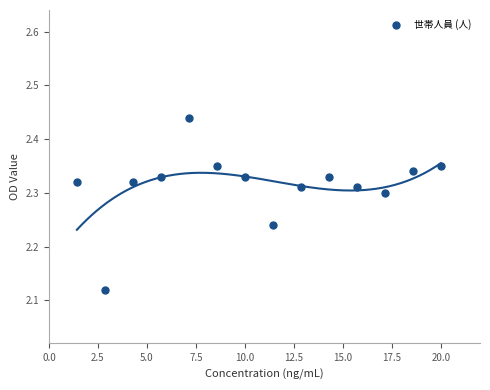

What is the range of Y values (max minus min)?

0.3